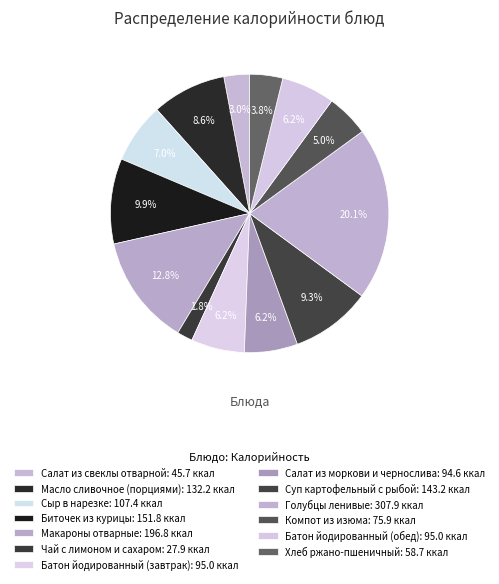

Is it true that Сыр в нарезке is 1% of the pie?

False